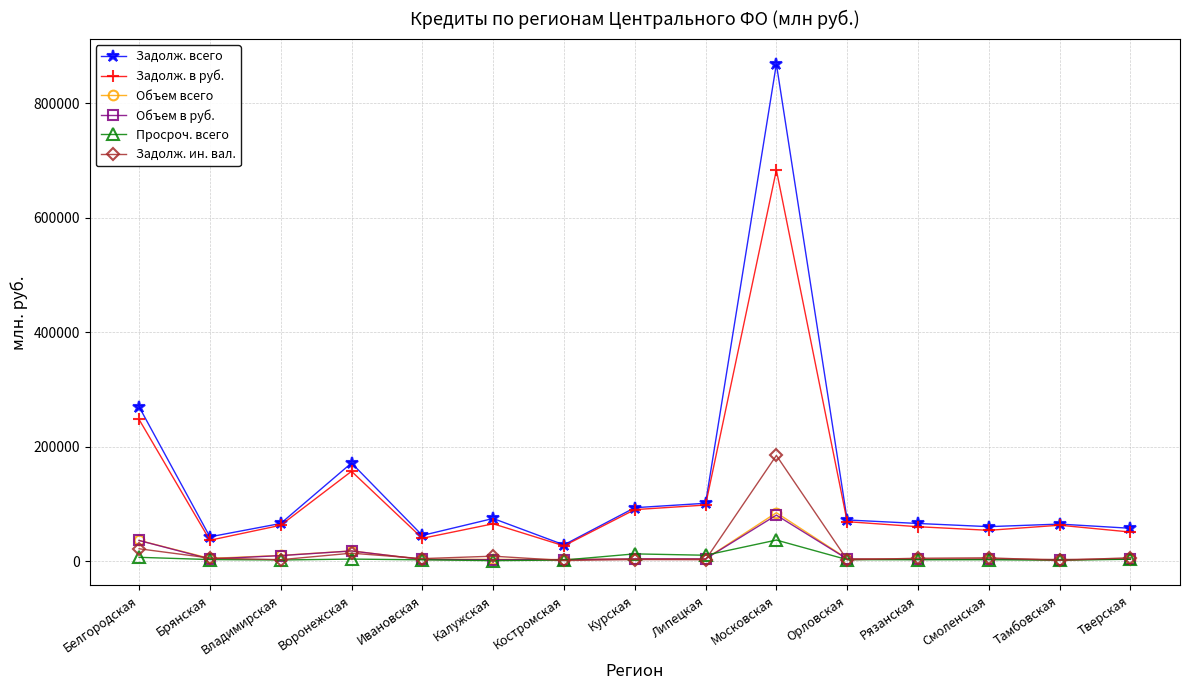

Which series changed the most between Ивановская and Московская?

Задолж. всего